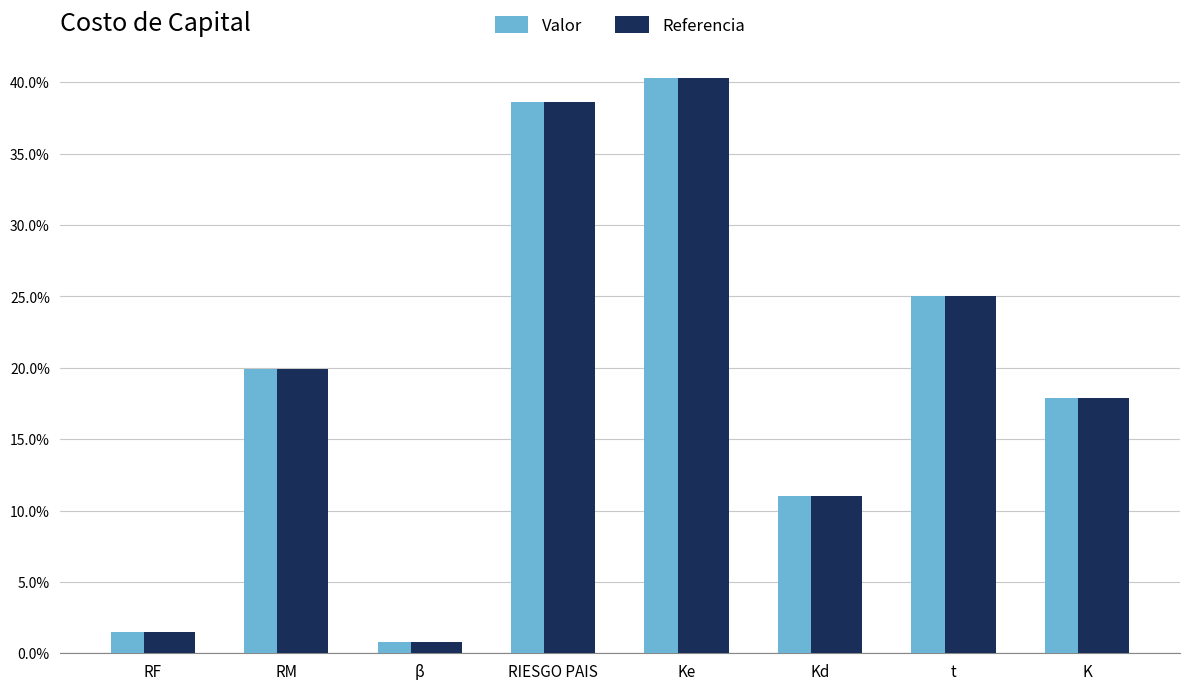

What is the sum of all Valor values?

1.6